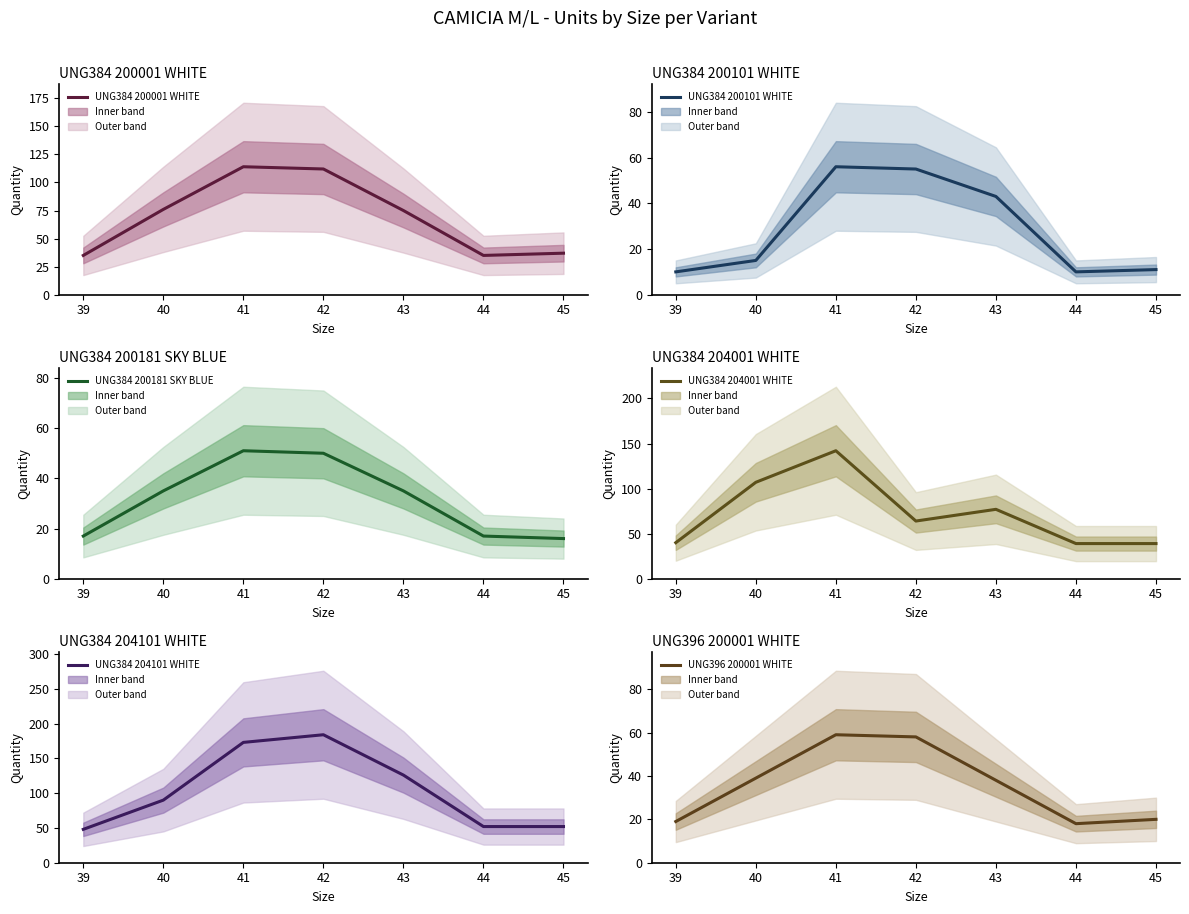

What is the value of the UNG384 200001 WHITE point at the 6th from the left?

35